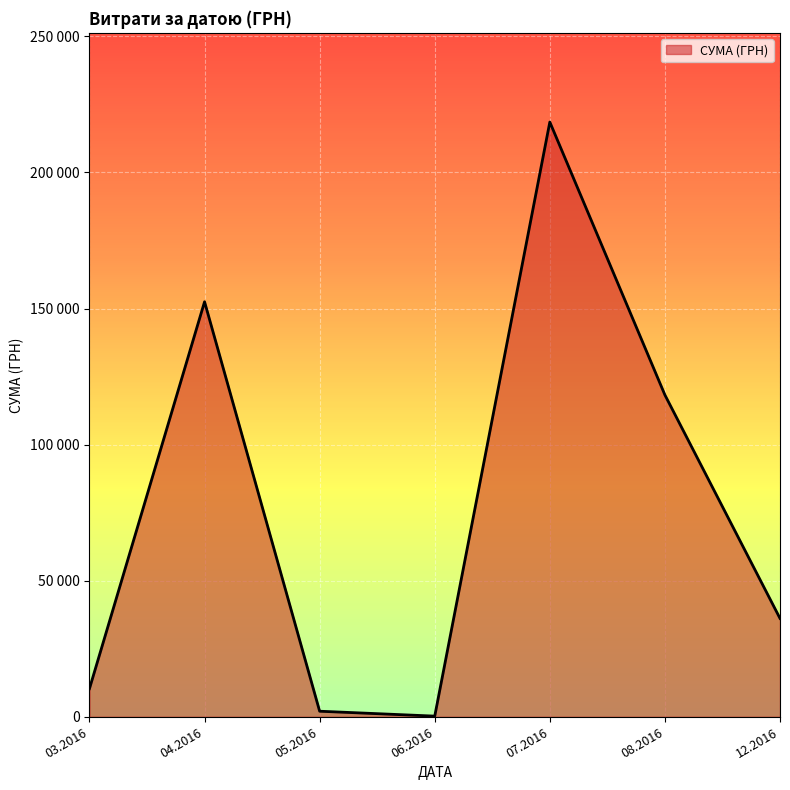

Does the chart have visible grid lines?

Yes